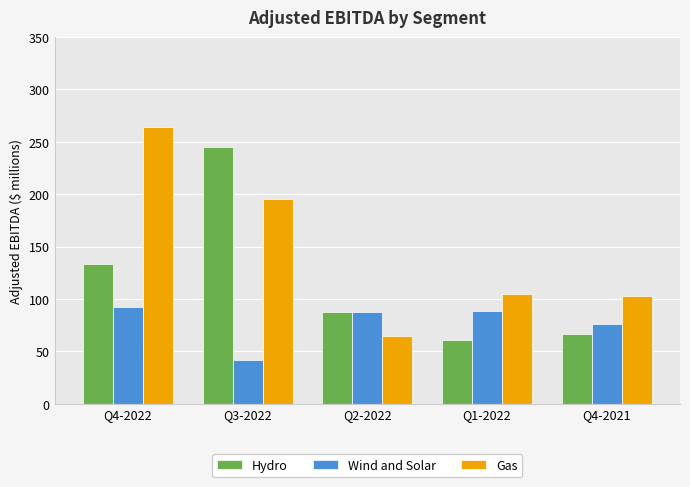

What is the total value across all series at Q4-2021?

246